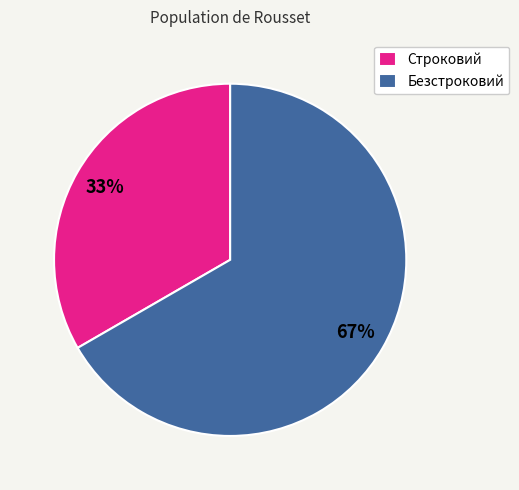

How many slices are in this pie chart?

2